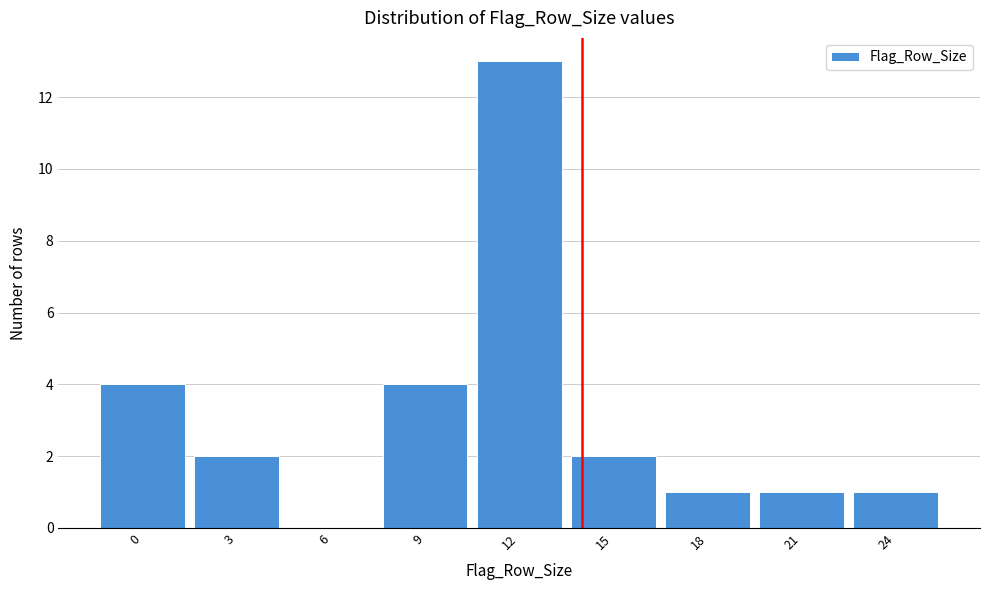

Reading left to right, list all the values displayed in this chart.

0=4	3=2	6=0	9=4	12=13	15=2	18=1	21=1	24=1